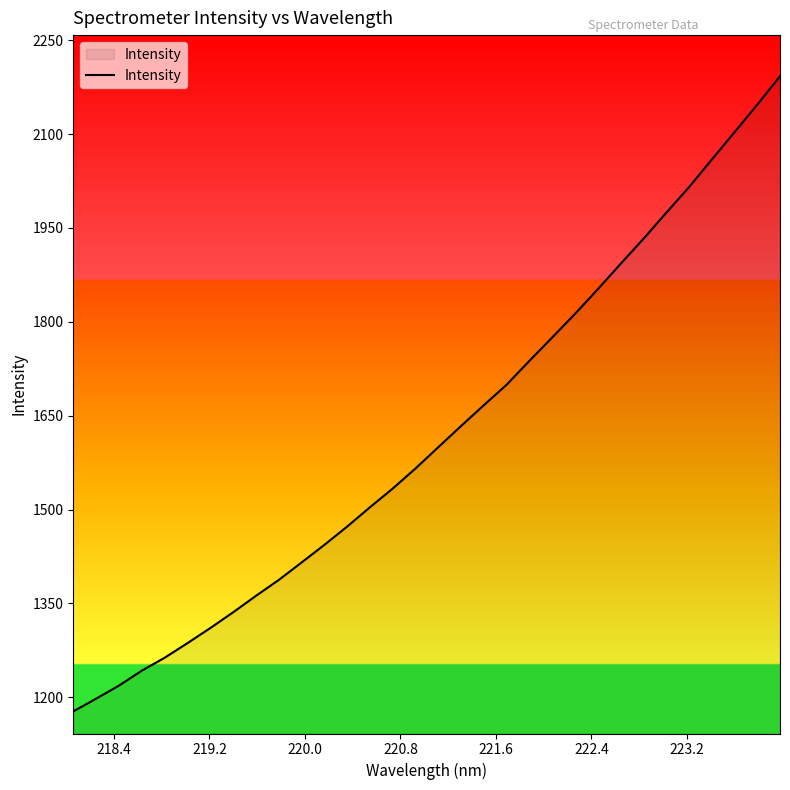

How many lines are shown in the chart?

1